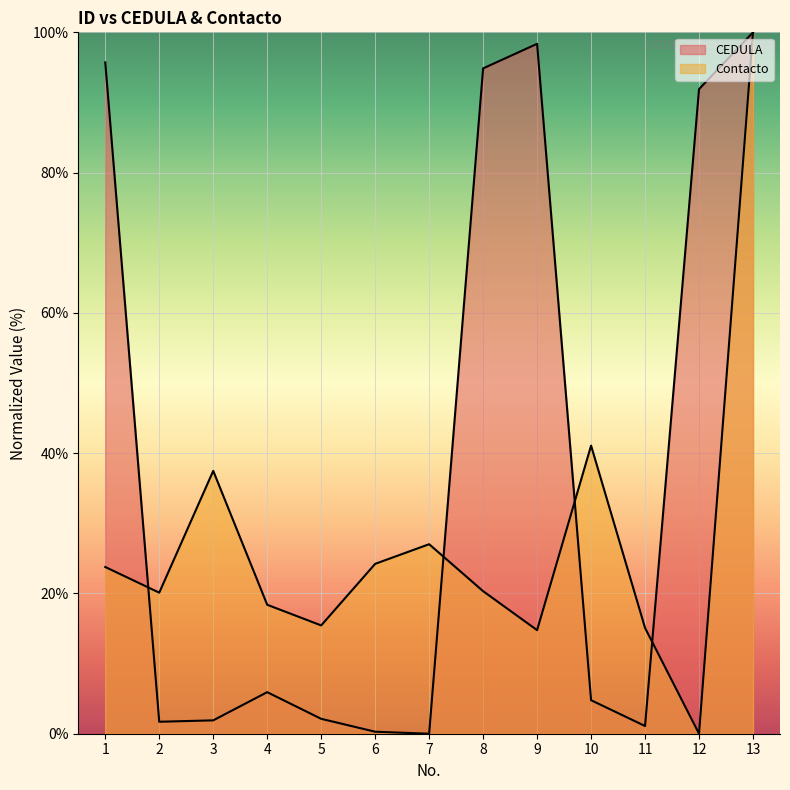

Which label corresponds to the largest value in the chart?

13